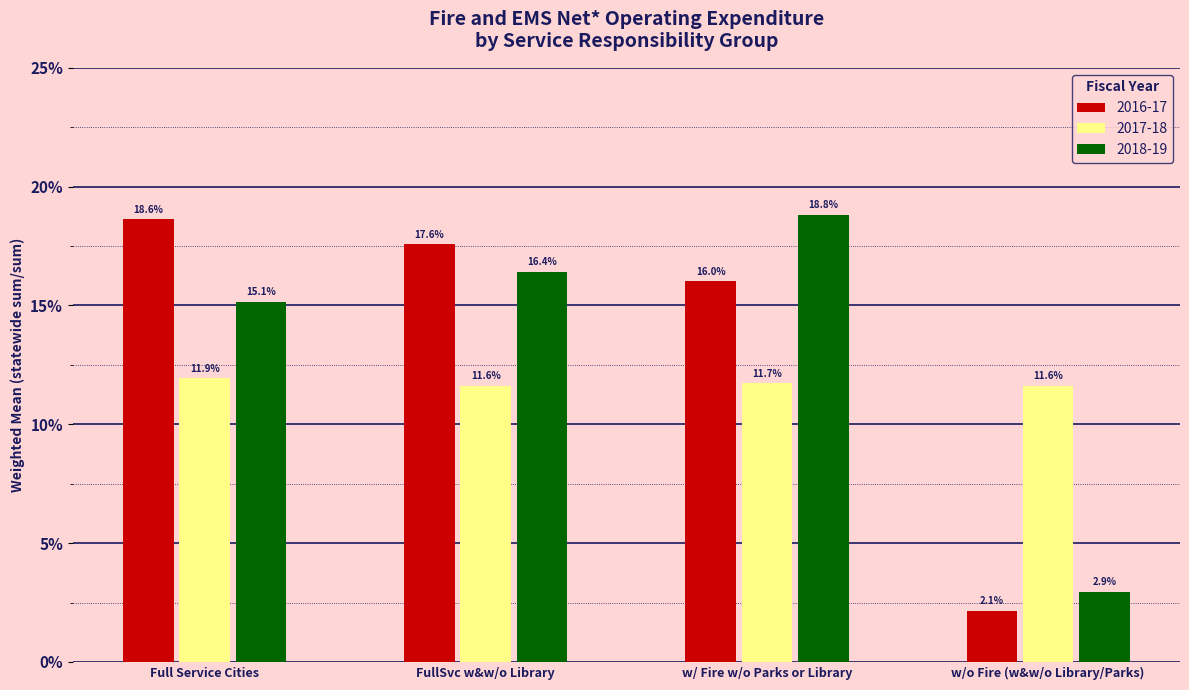

Is the value of 2017-18 at w/ Fire w/o Parks or Library greater than the value of 2016-17 at FullSvc w&w/o Library?

No